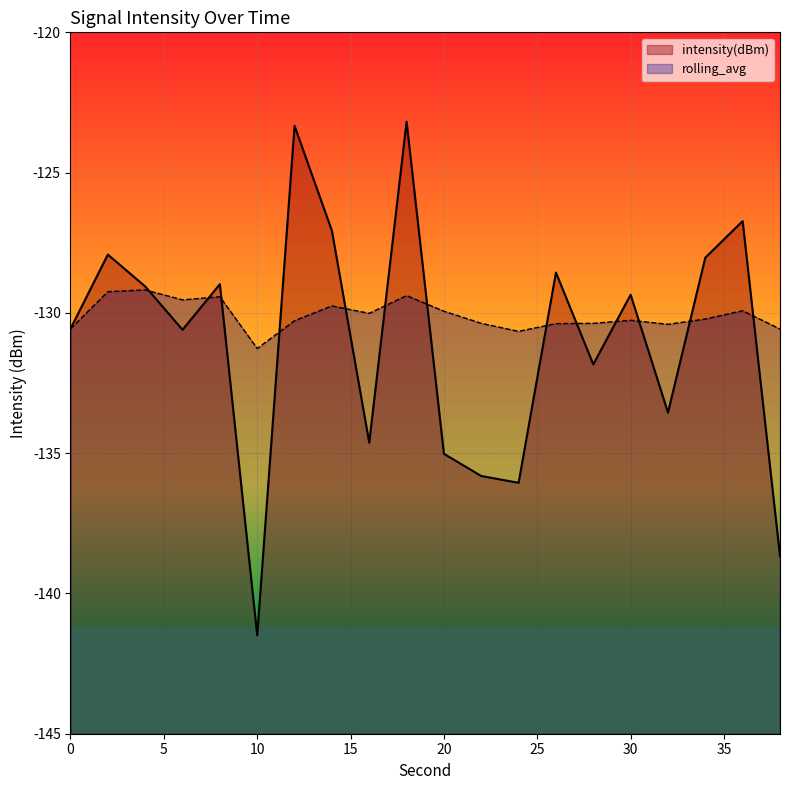

What is the minimum value shown in the chart?

-141.5